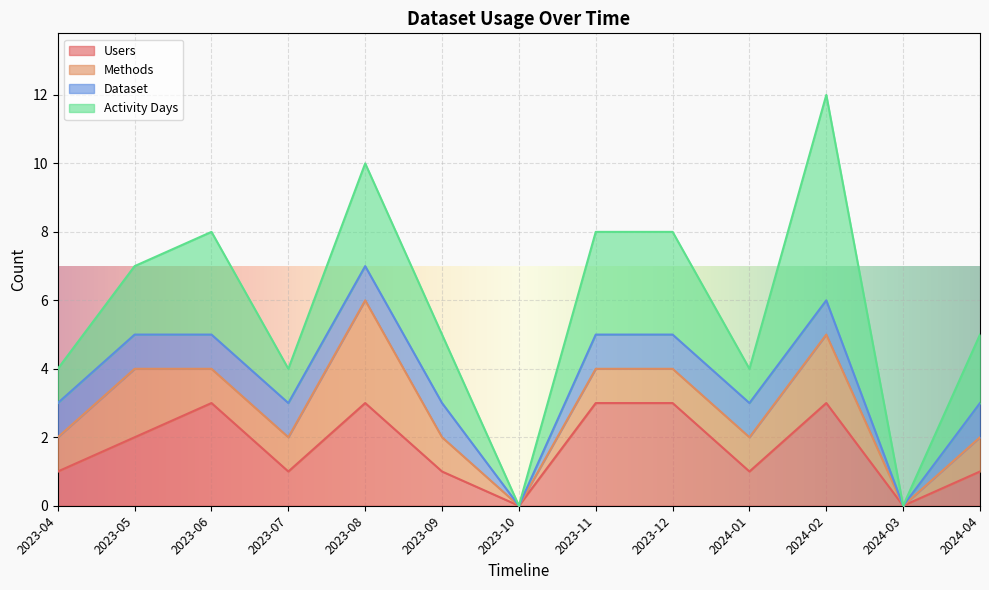

What is the label of the 9th point from the right?

2023-08